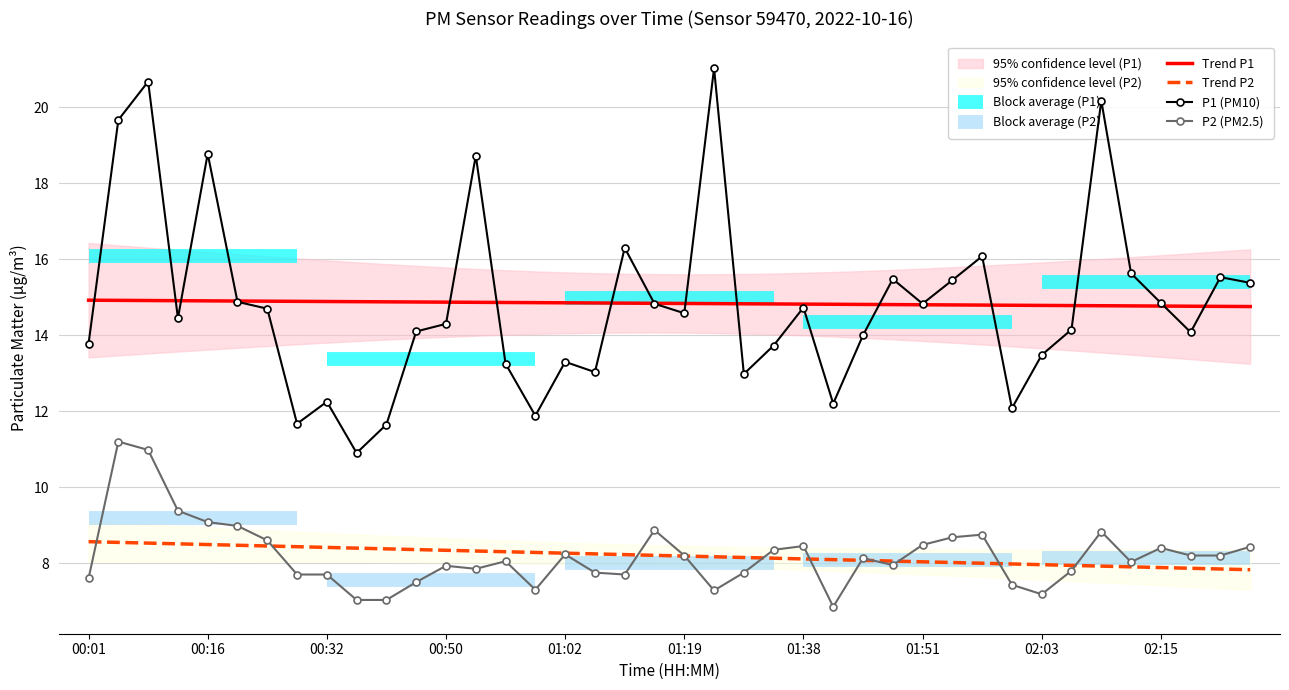

What is the label of the 9th point from the left?

00:32